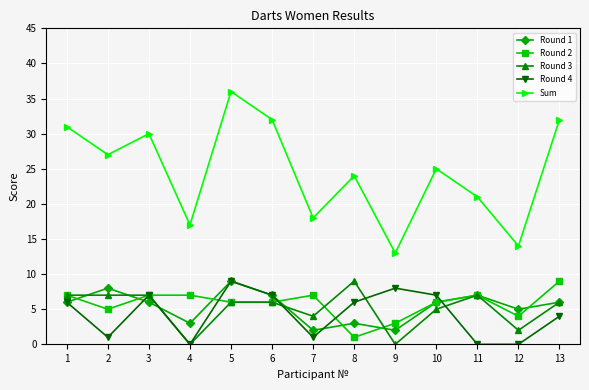

At which category is the sum across all series the highest?

5